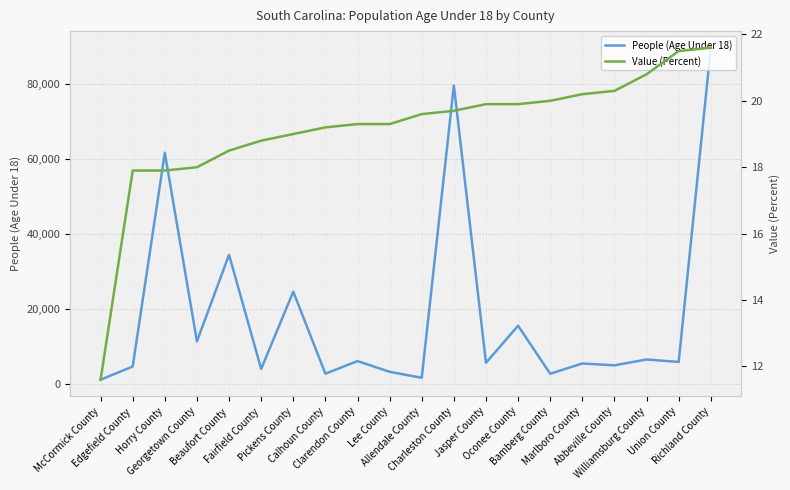

At which label is Value (Percent) closest to 16?

Edgefield County